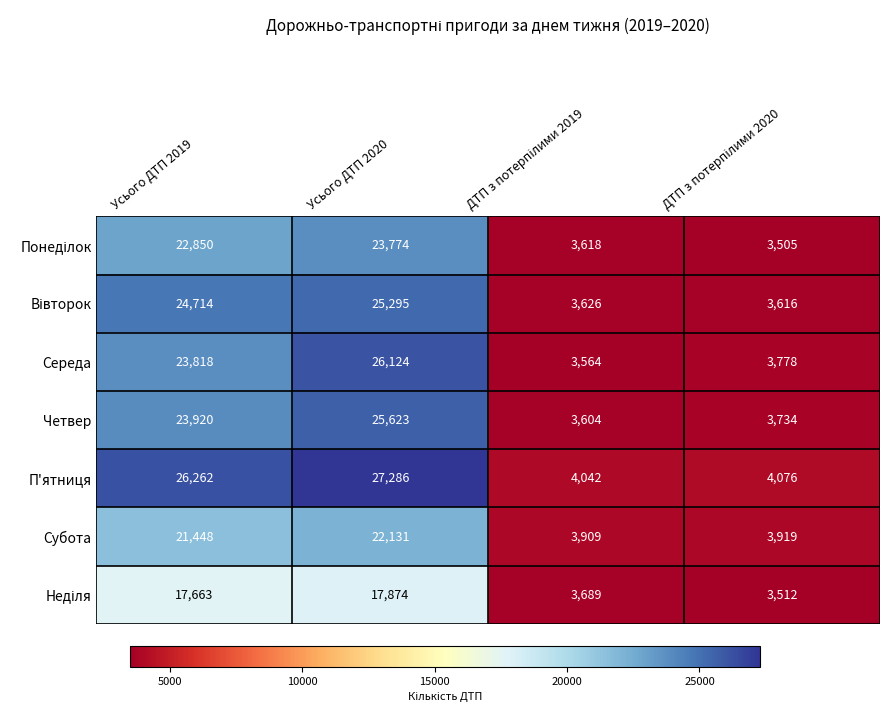

What is the sum of the Середа values at Усього ДТП 2019 and Усього ДТП 2020?

49942